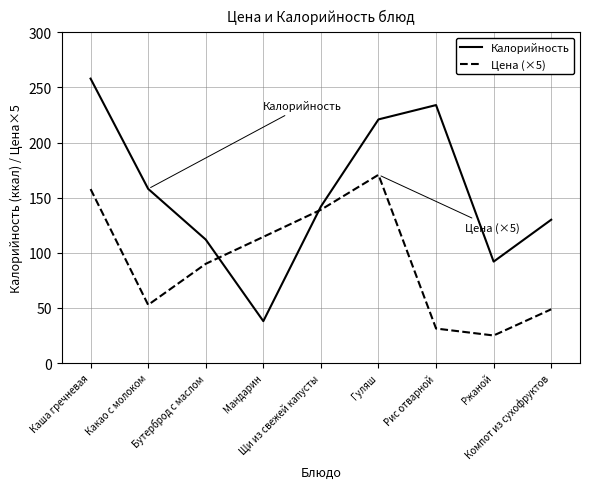

What is the lowest value of the Цена (×5) series?

25.0